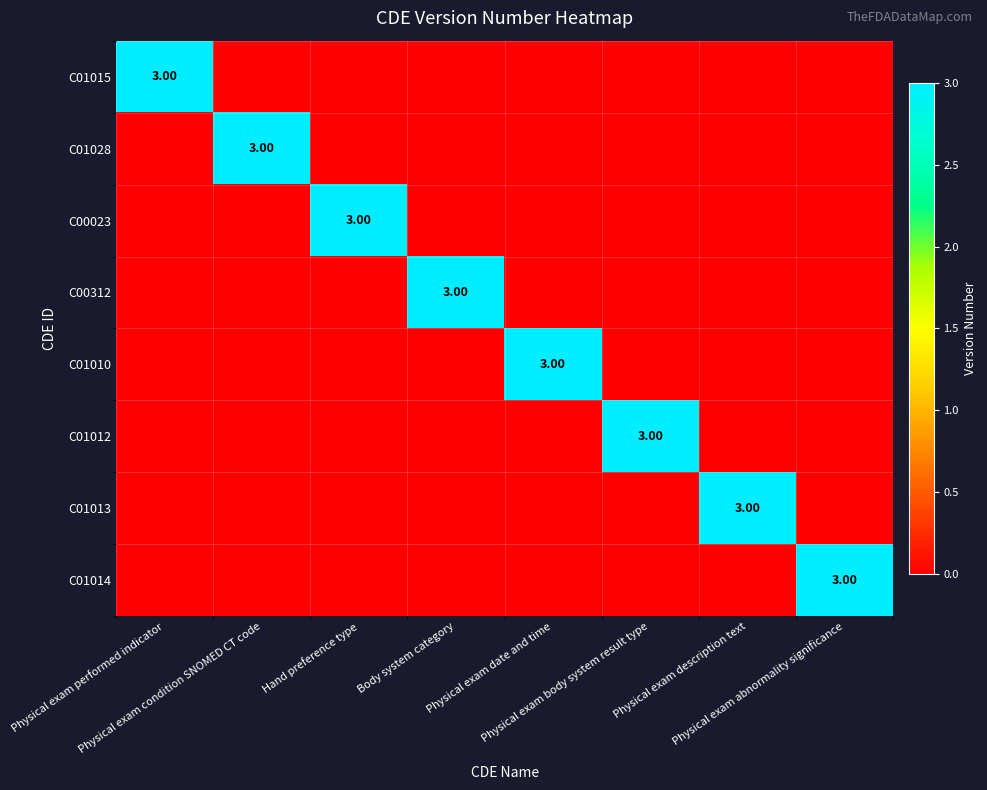

Which label corresponds to the smallest value in the chart?

Physical exam condition SNOMED CT code